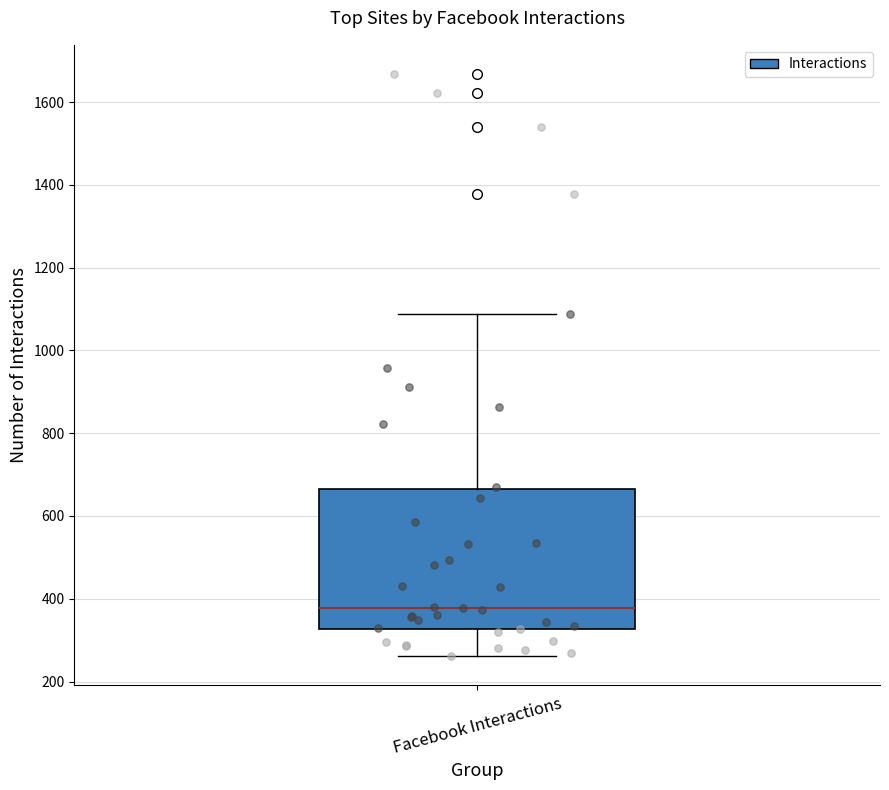

Where does the median line of the box for Facebook Interactions sit on the y-axis? The values are not printed on the chart, so give them approximately, as read against the axis.

380